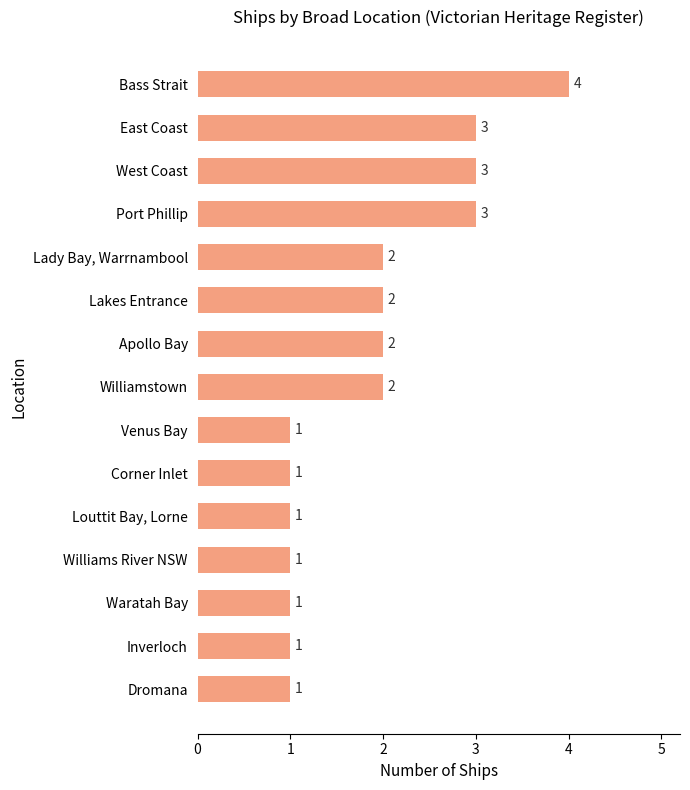

Approximately how many times larger is the value at East Coast compared to Lady Bay, Warrnambool?

1.5